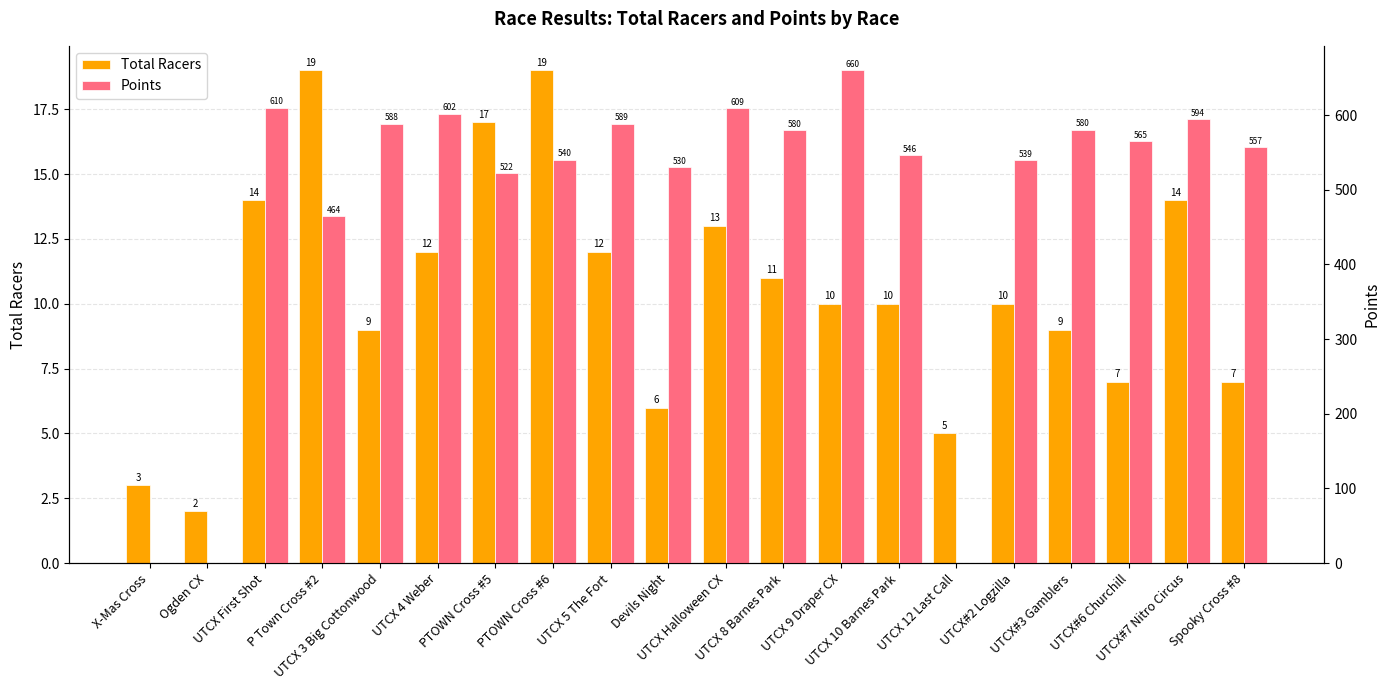

True or false: Points has a value of 430.8 at Ogden CX.

False